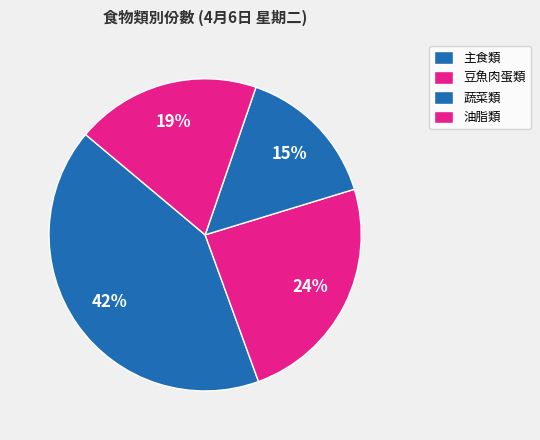

Is there a majority slice in this chart?

No